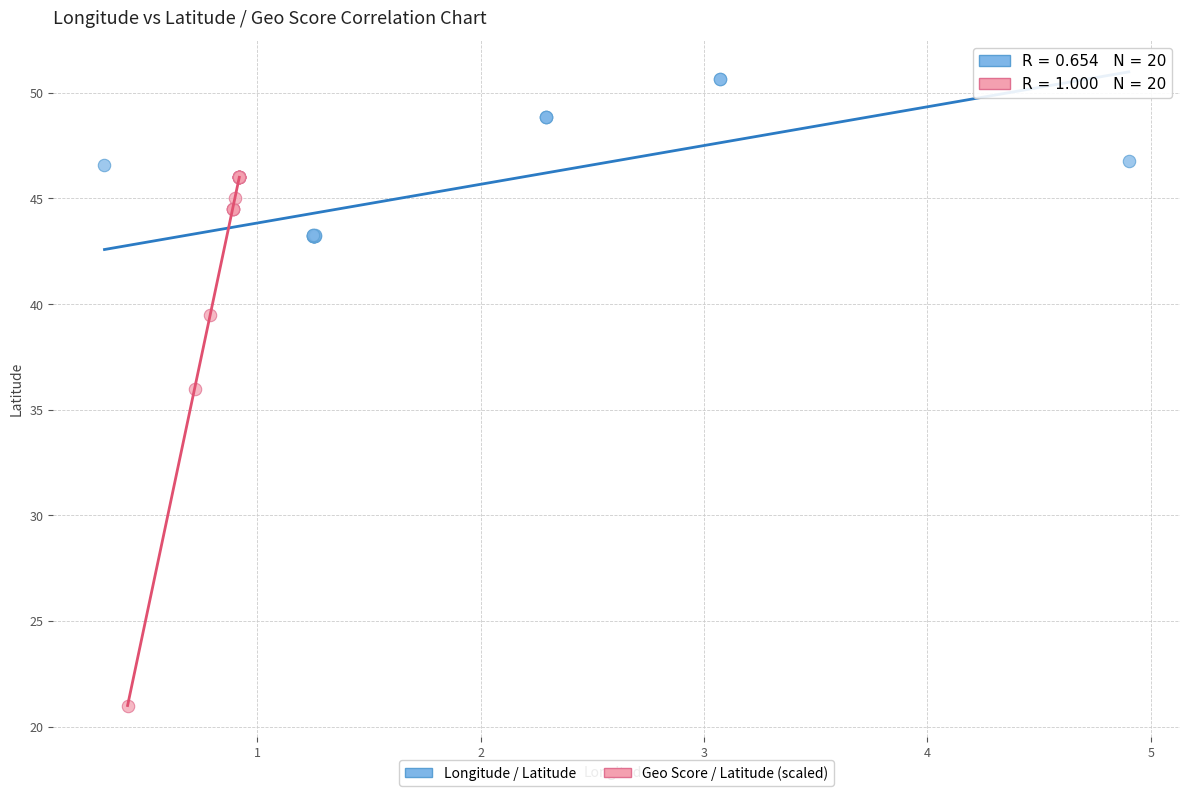

Which series contains the lowest Y value?

Geo Score / Latitude (scaled)